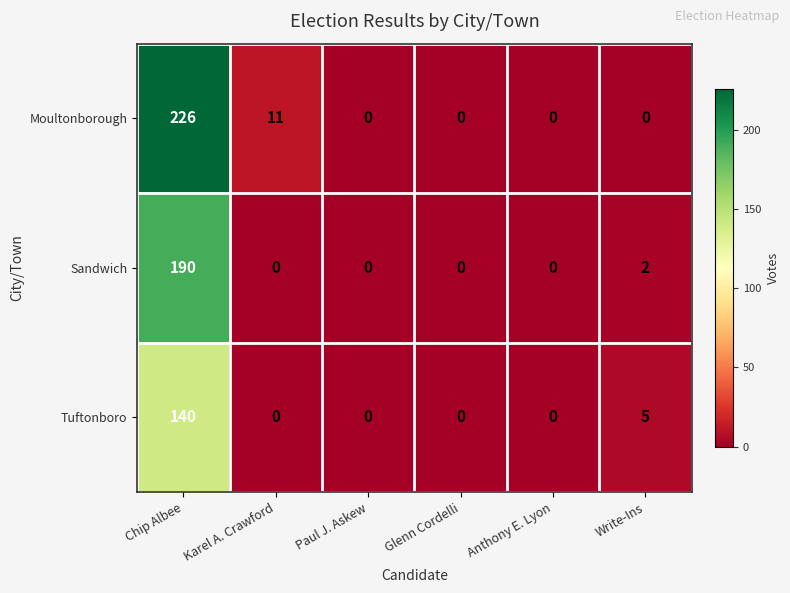

How many data points in Moultonborough are above 0?

2